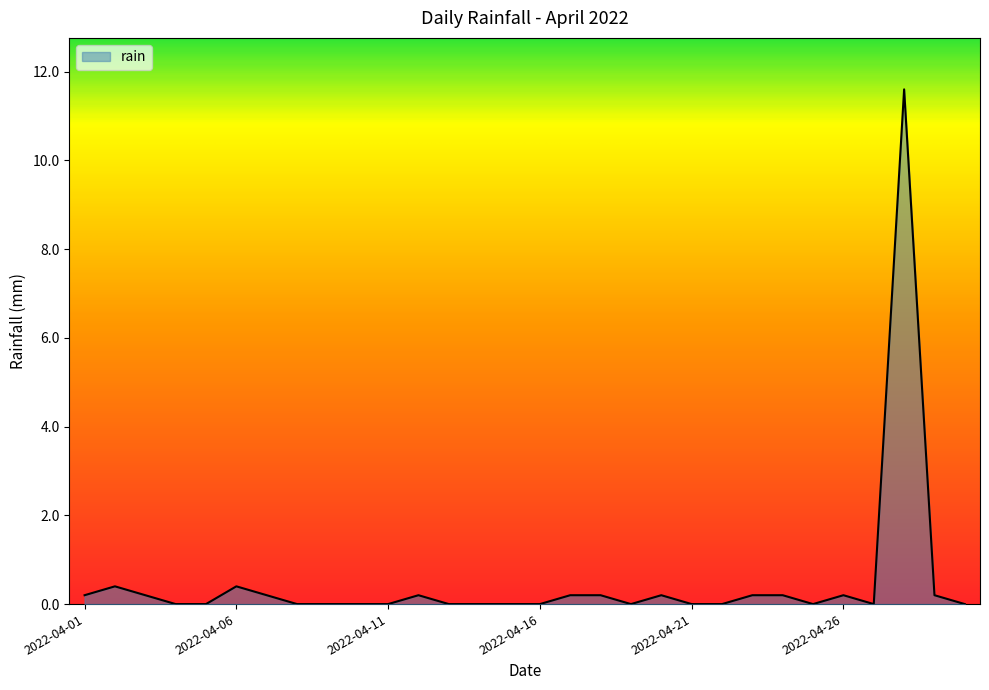

What is the greatest value displayed?

11.6